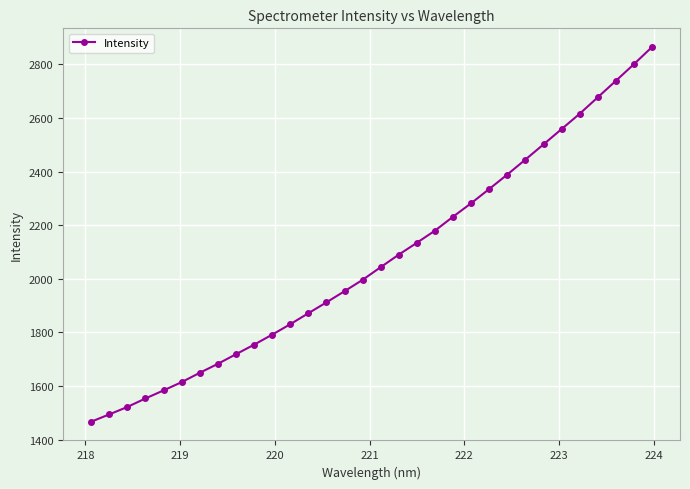

What is the value of the 17th point from the left?

2043.7